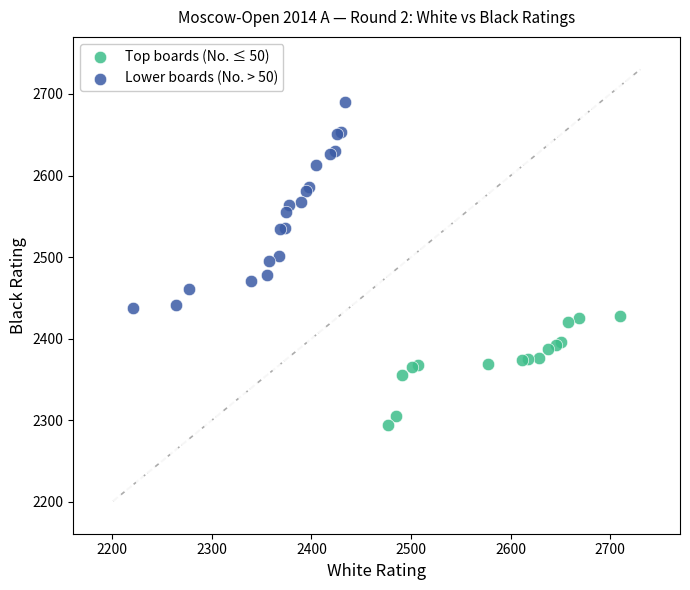

Which series has the widest spread of Y values?

Lower boards (No. > 50)